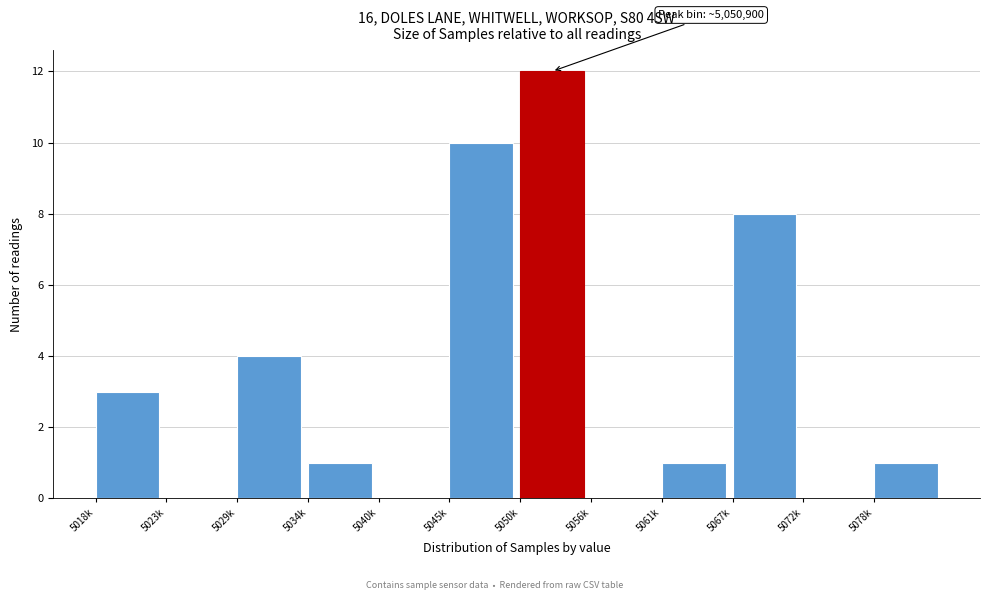

Reading left to right, transcribe all the data shown in this chart.

5018k=3	5023k=0	5029k=4	5034k=1	5040k=0	5045k=10	5050k=12	5056k=0	5061k=1	5067k=8	5072k=0	5078k=1